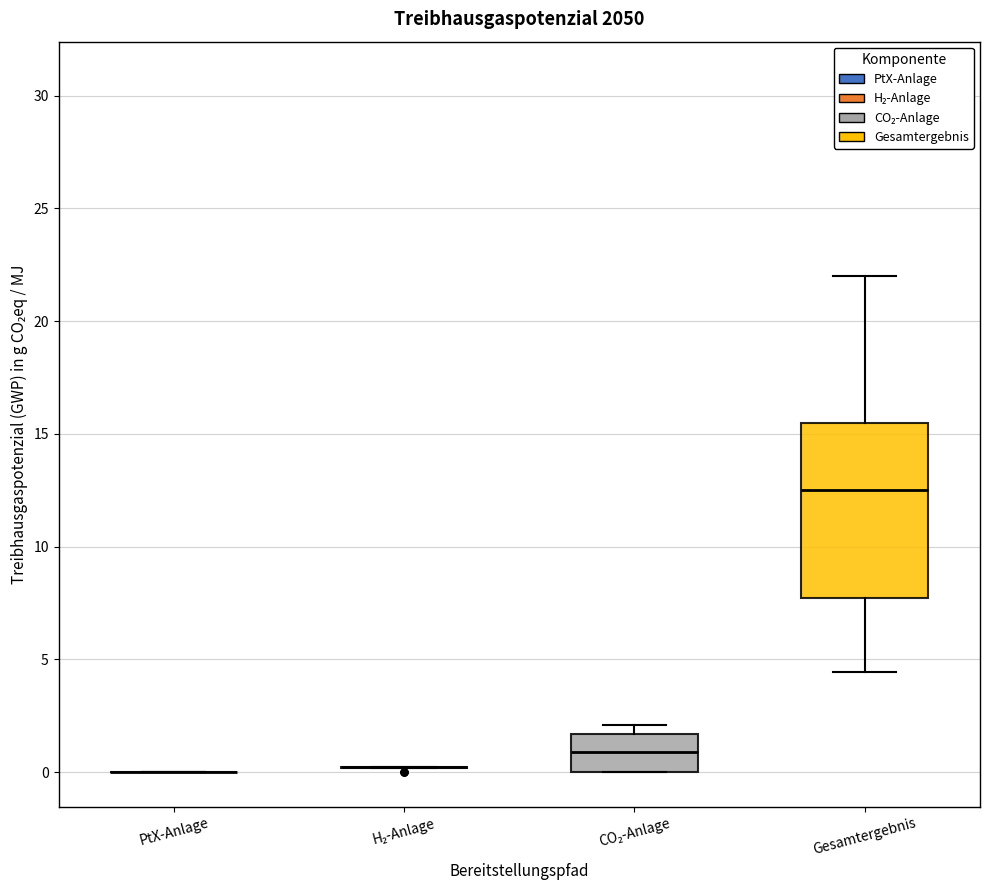

Comparing the boxes themselves (not the whiskers), which one is the tallest?

Gesamtergebnis